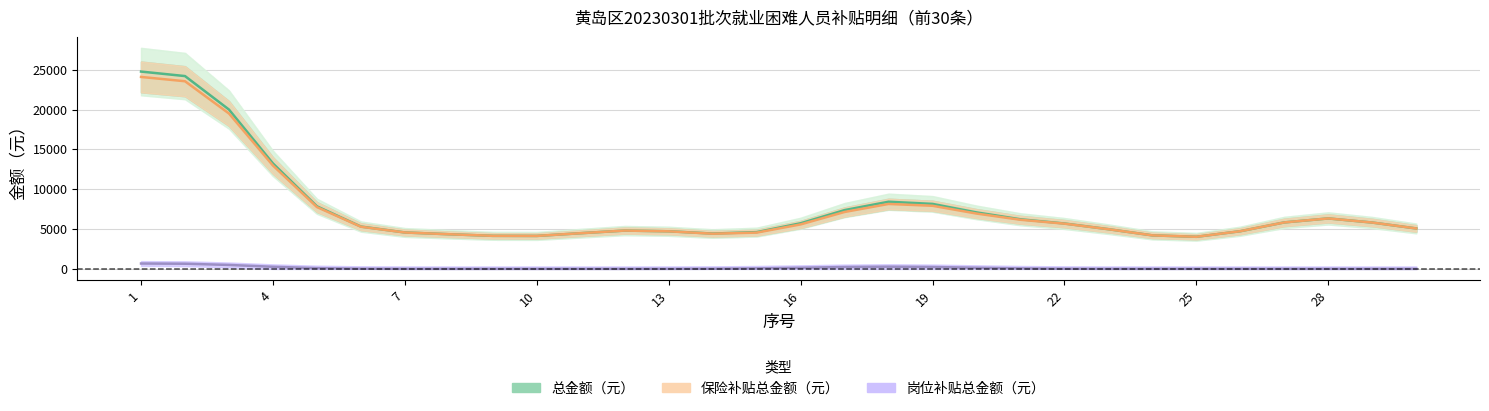

What are all the series names shown in the legend?

总金额（元）, 保险补贴总金额（元）, 岗位补贴总金额（元）